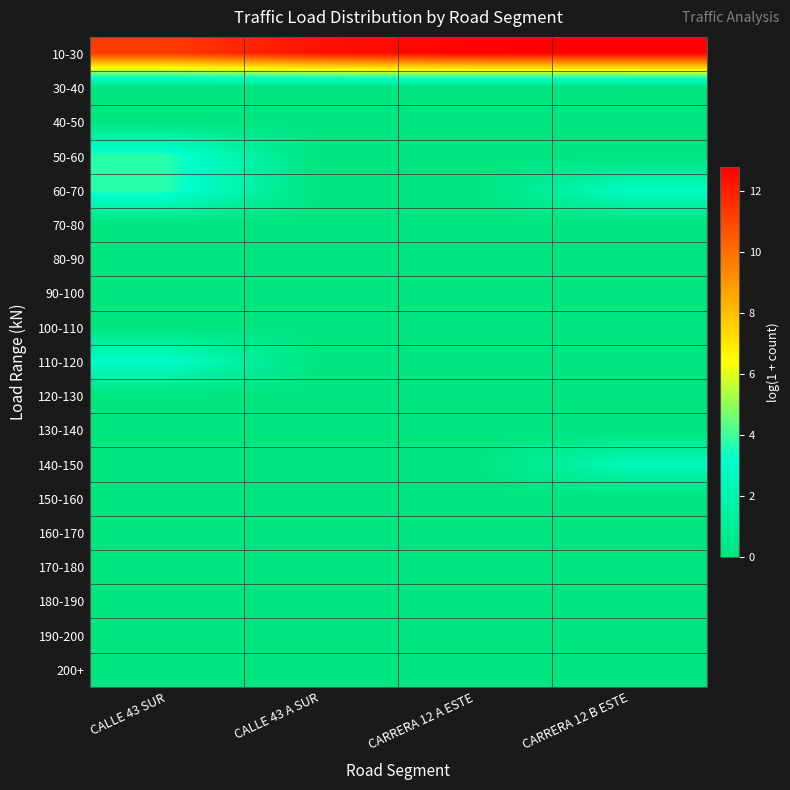

How many distinct data groups are displayed?

19